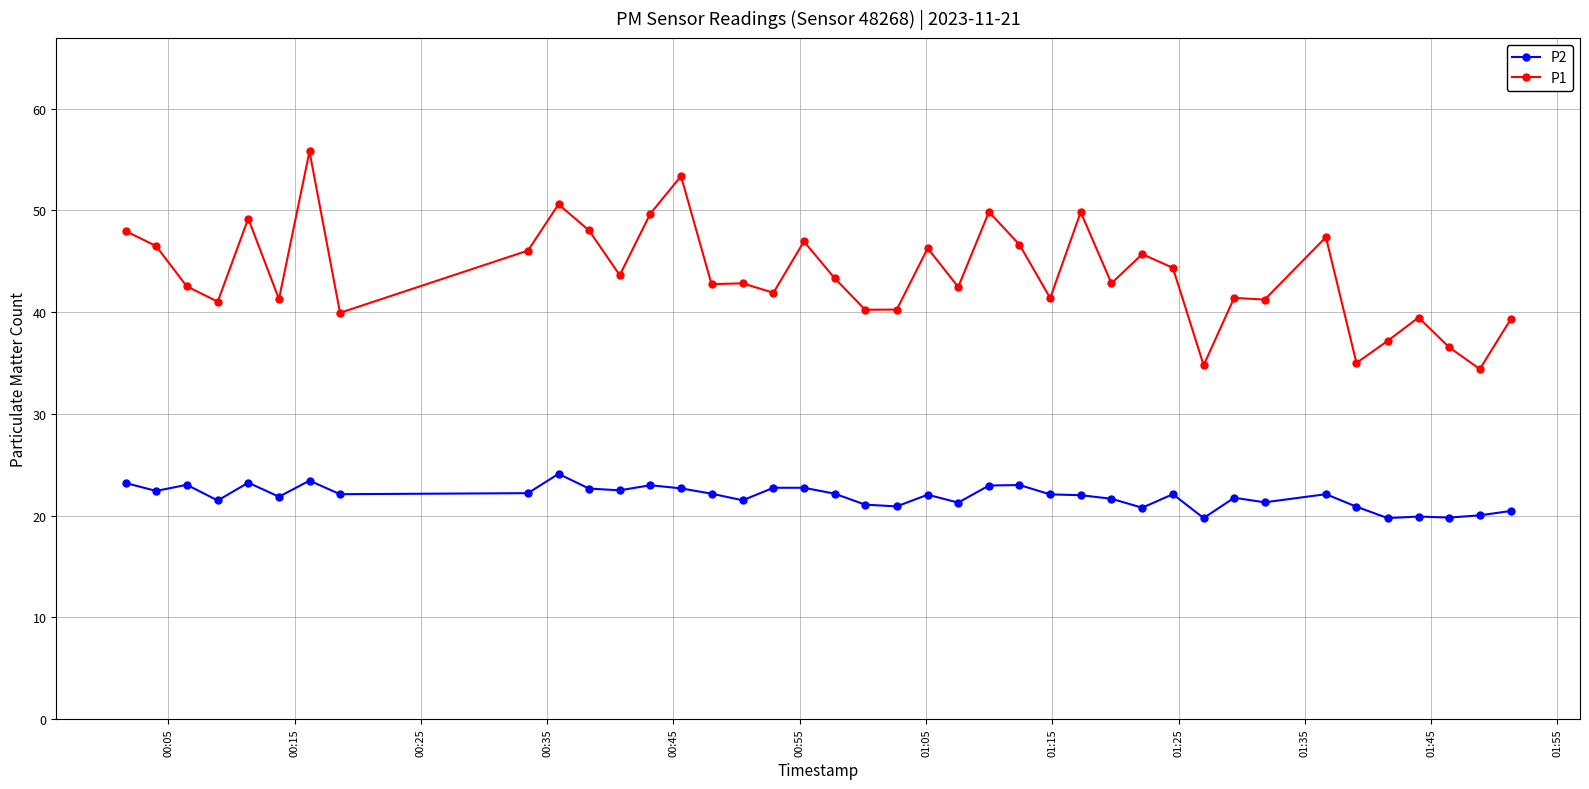

True or false: P1 has more than 1 interior local peaks.

True